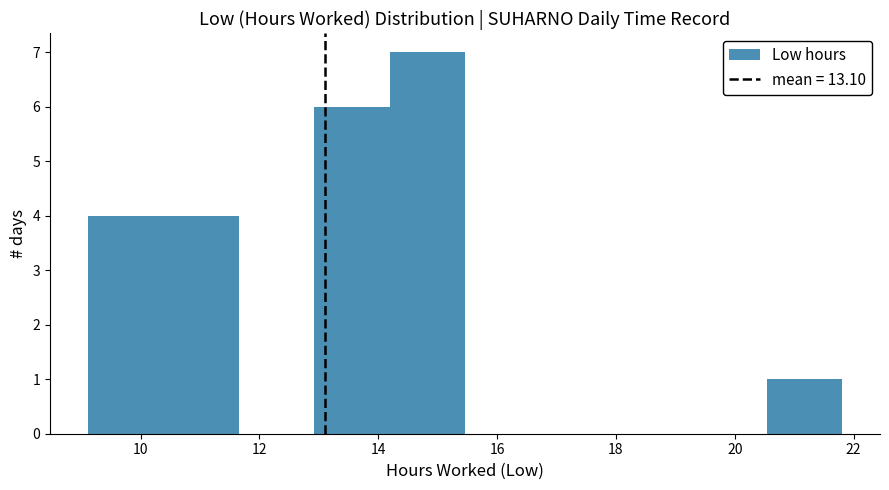

Reading left to right, transcribe this chart: for each bar, give the range it covers on the x-axis and its height. Neither the bar edges nor the heights are printed on the chart, so give them approximately, as read against the axes.

9.2 to 10.4: 4
10.4 to 11.6: 4
11.6 to 13.0: 0
13.0 to 14.2: 6
14.2 to 15.4: 7
15.4 to 16.8: 0
16.8 to 18.0: 0
18.0 to 19.2: 0
19.2 to 20.6: 0
20.6 to 21.8: 1